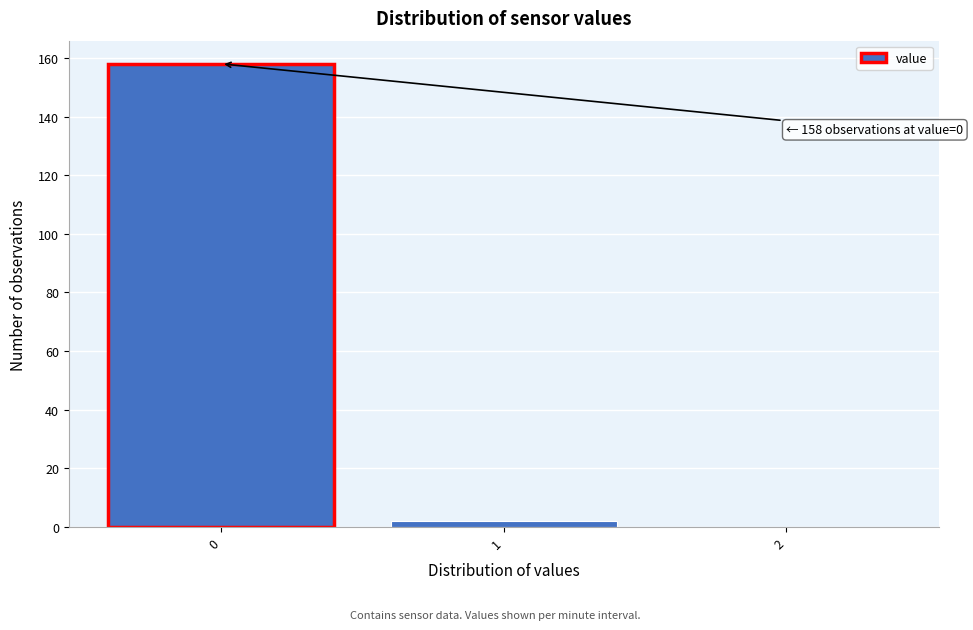

Reading left to right, list all the values displayed in this chart.

0=158	1=2	2=0